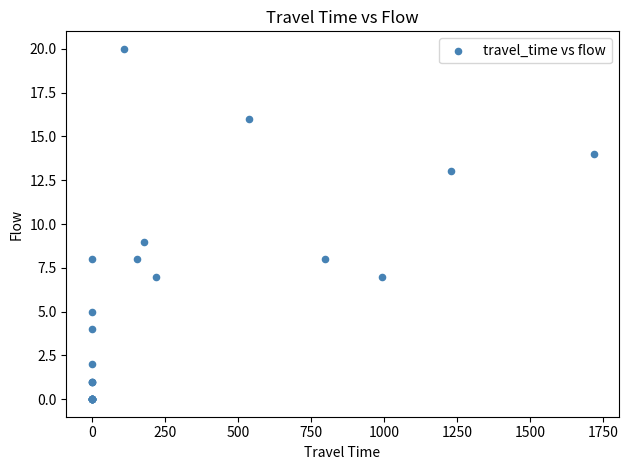

What Y value in the scatter plot is closest to 10?

9